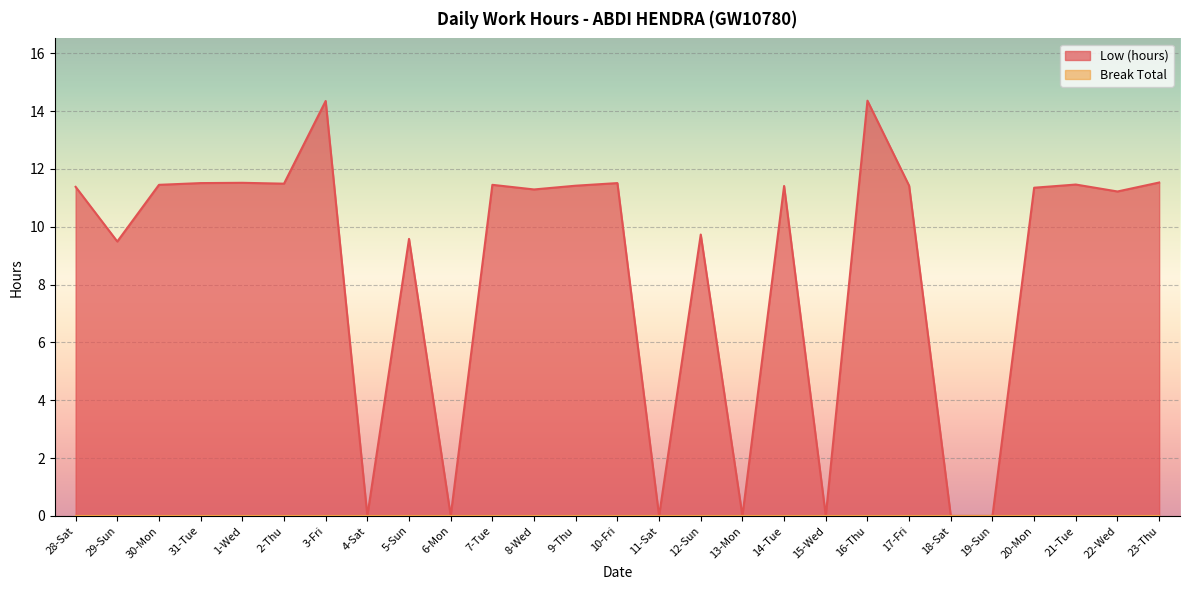

What is the label of the 5th point from the left?

1-Wed